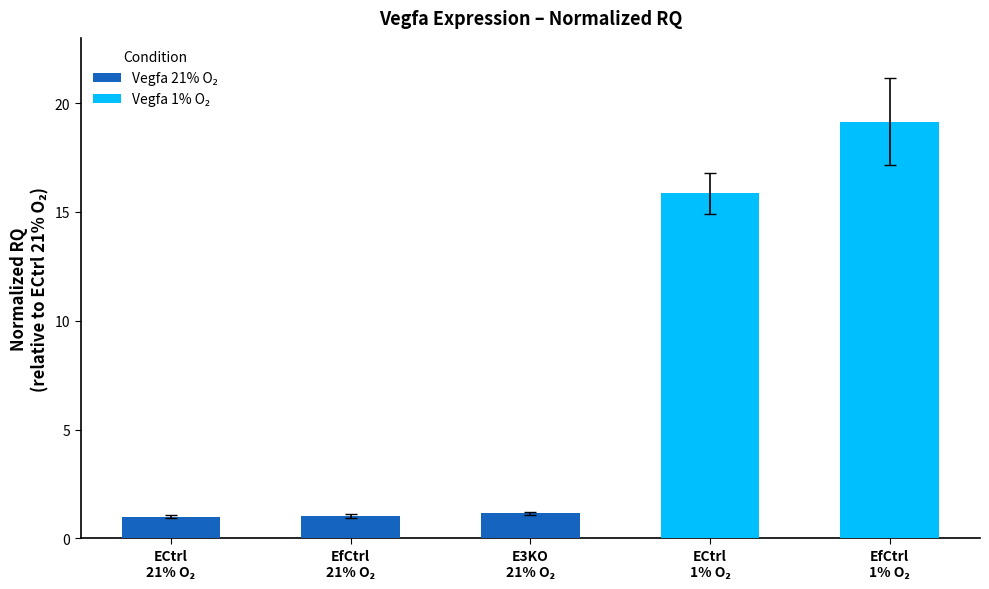

Count the number of data series in this chart.

2